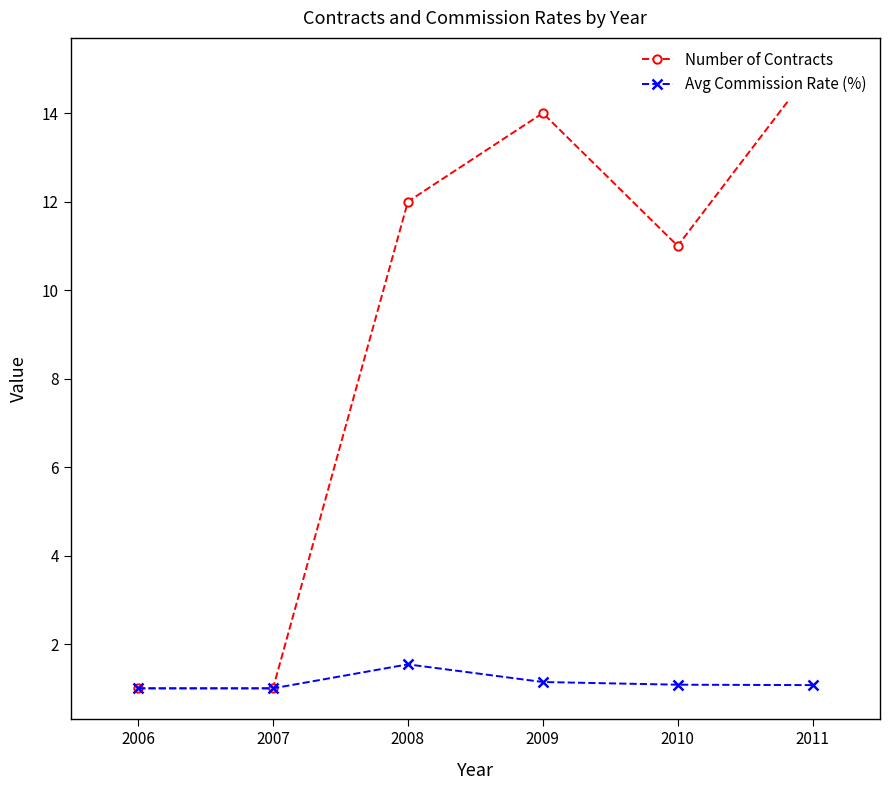

Reading left to right, list all the values displayed in this chart.

Number of Contracts: 1.0	1.0	12.0	14.0	11.0	15.0
Avg Commission Rate (%): 1.0	1.0	1.5	1.1	1.1	1.1